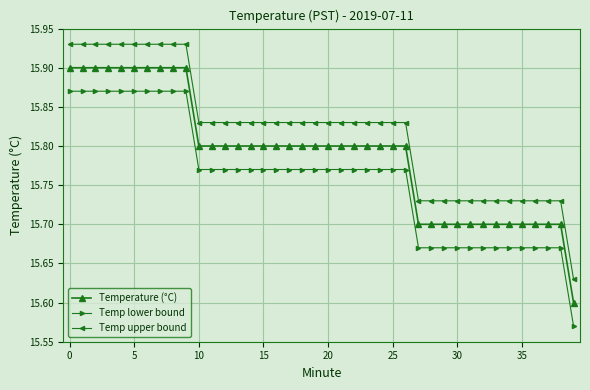

At how many categories does at least one series exceed 15?

40